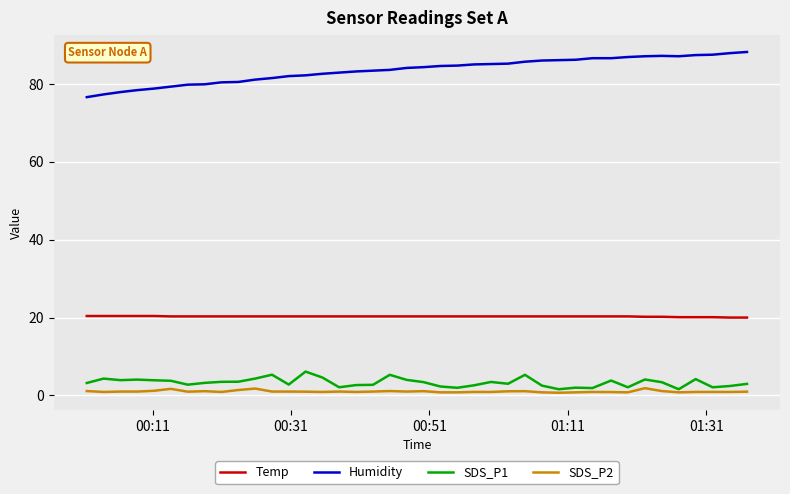

Rank the series by their maximum value, from lowest to highest.

SDS_P2, SDS_P1, Temp, Humidity